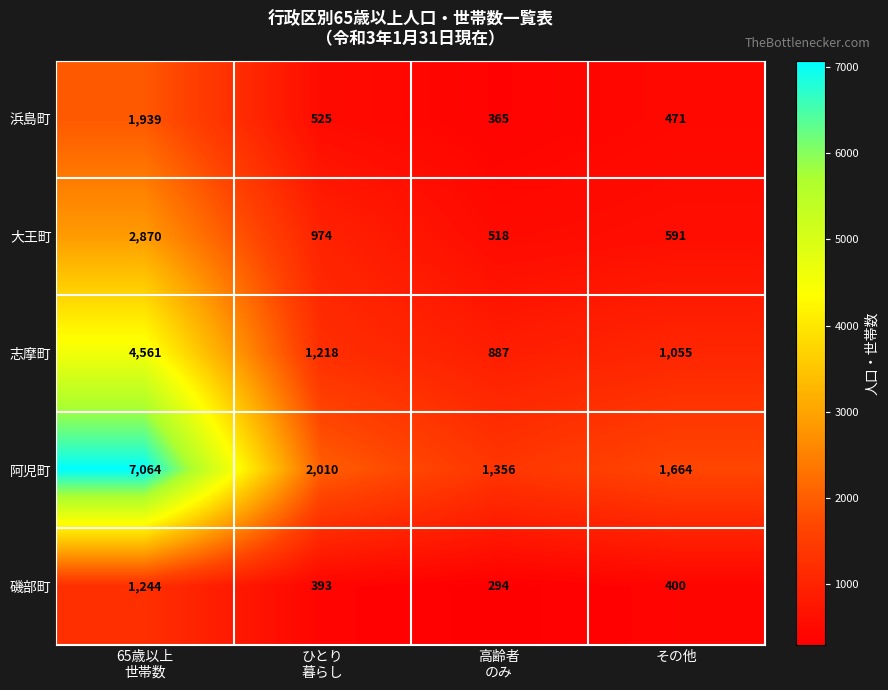

How many series are shown in this chart?

5